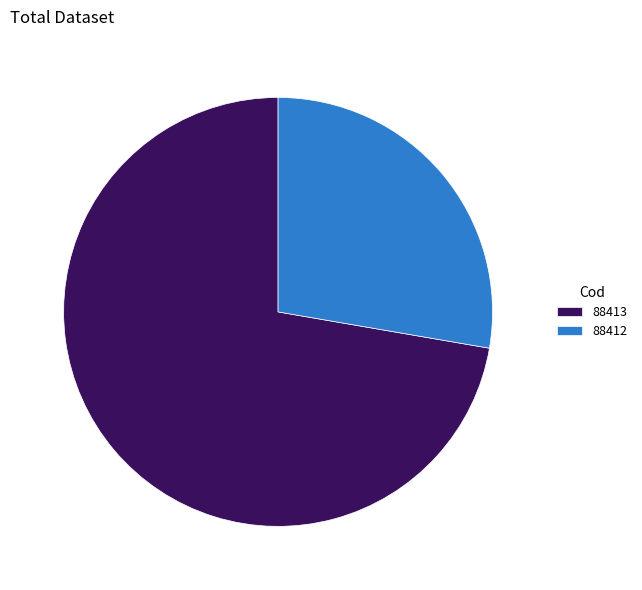

Which slice represents more than half of the pie?

88413